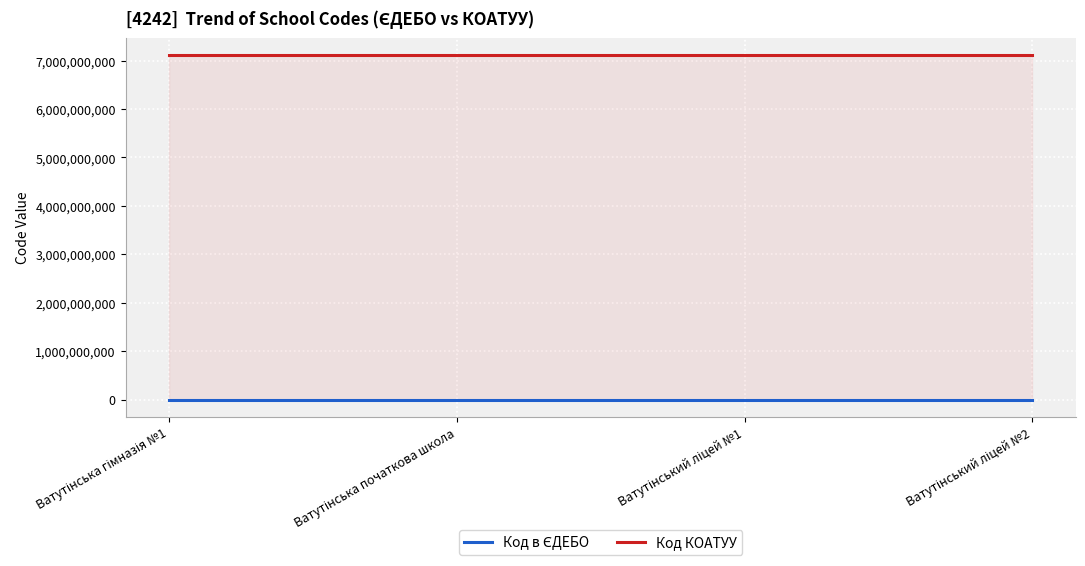

Reading left to right, what are all the values shown in this chart?

Код в ЄДЕБО: 140177	140418	140019	140178
Код КОАТУУ: 7110200000	7110200000	7110200000	7110200000